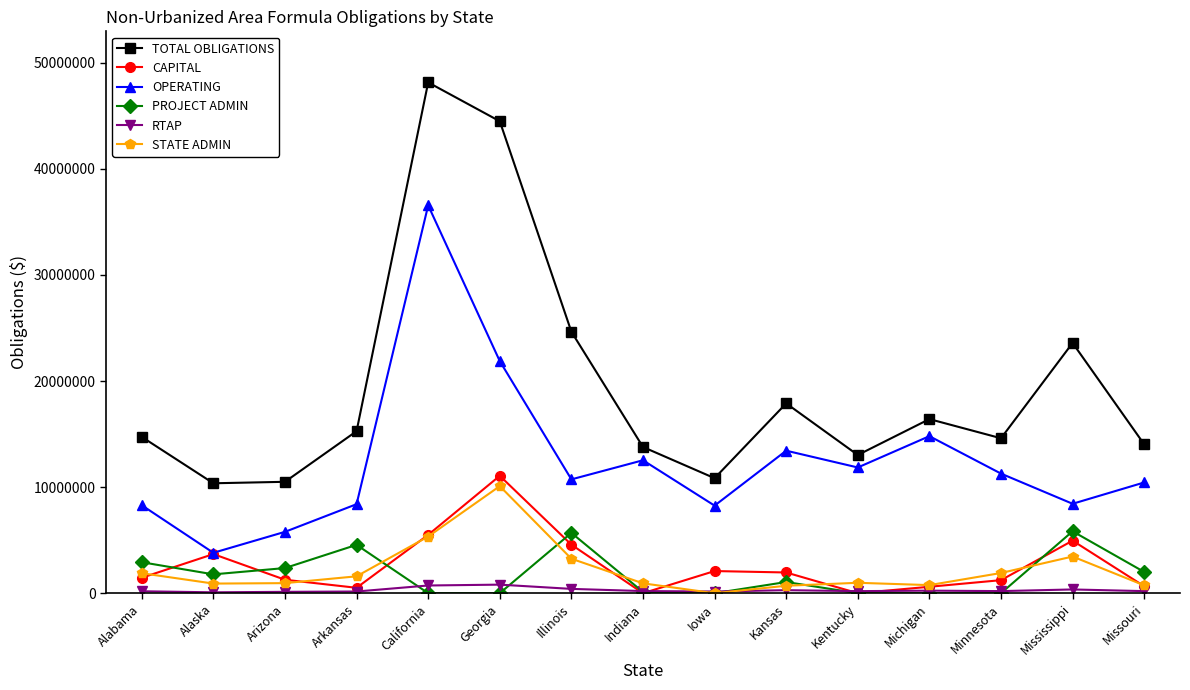

True or false: CAPITAL and TOTAL OBLIGATIONS cross at least once.

False